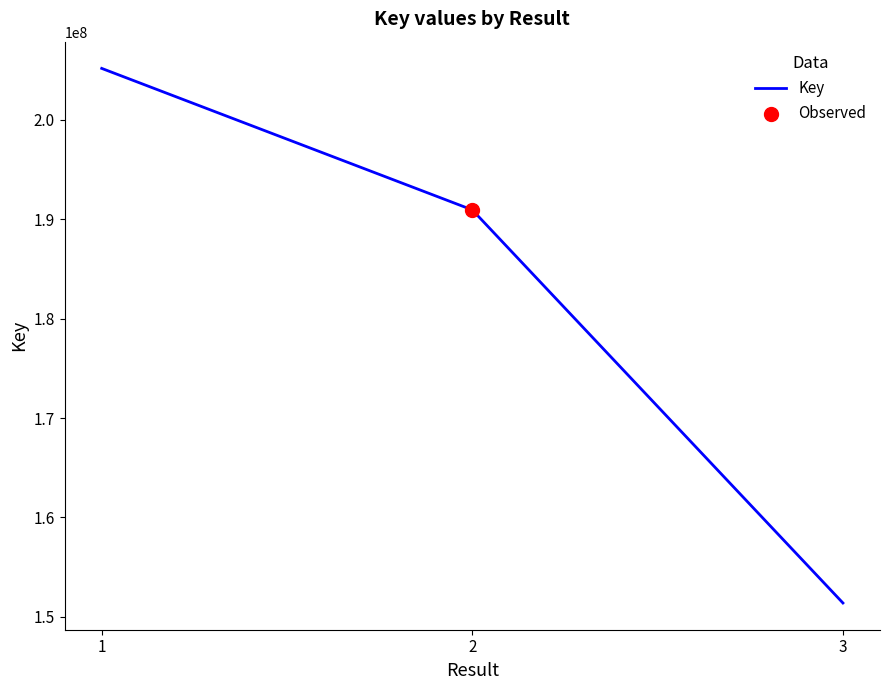

Approximately how many times larger is the value at 2 compared to 3?

1.3